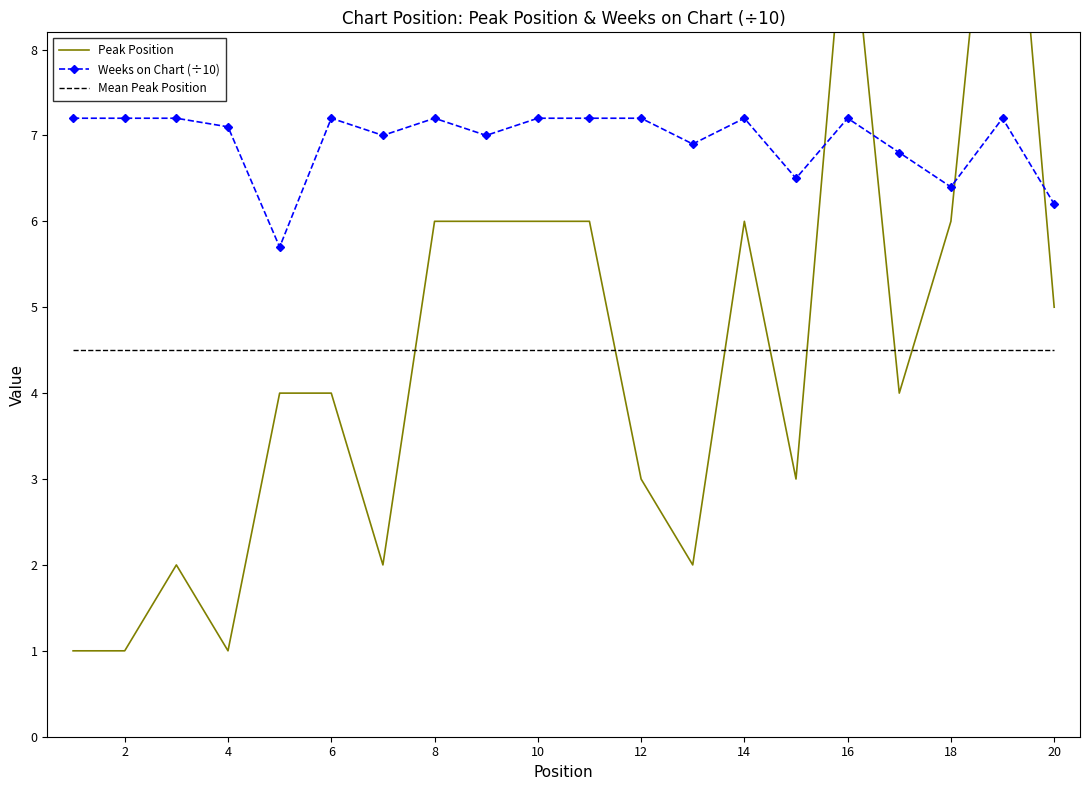

What is the difference between the maximum and minimum values in the Weeks on Chart (÷10) series?

1.5